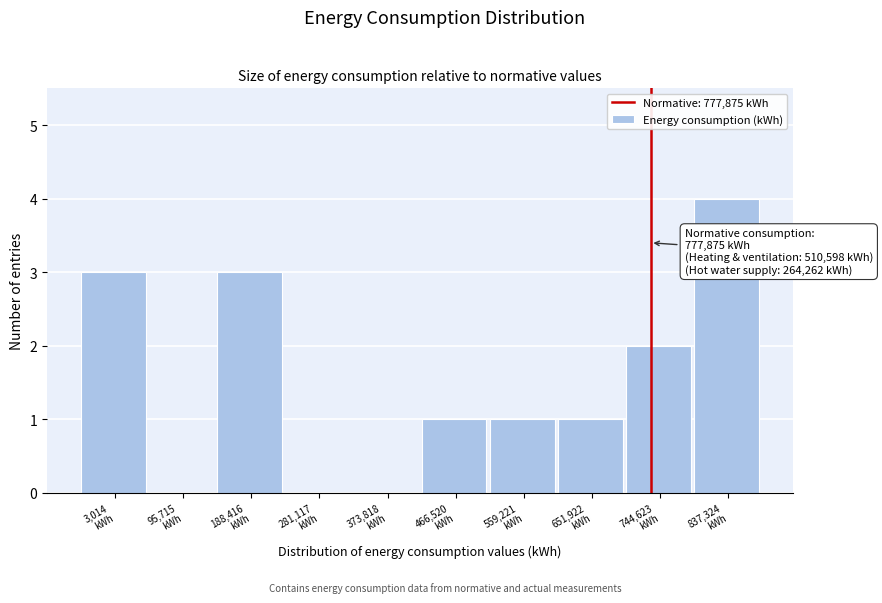

What is the sum of all values?

15